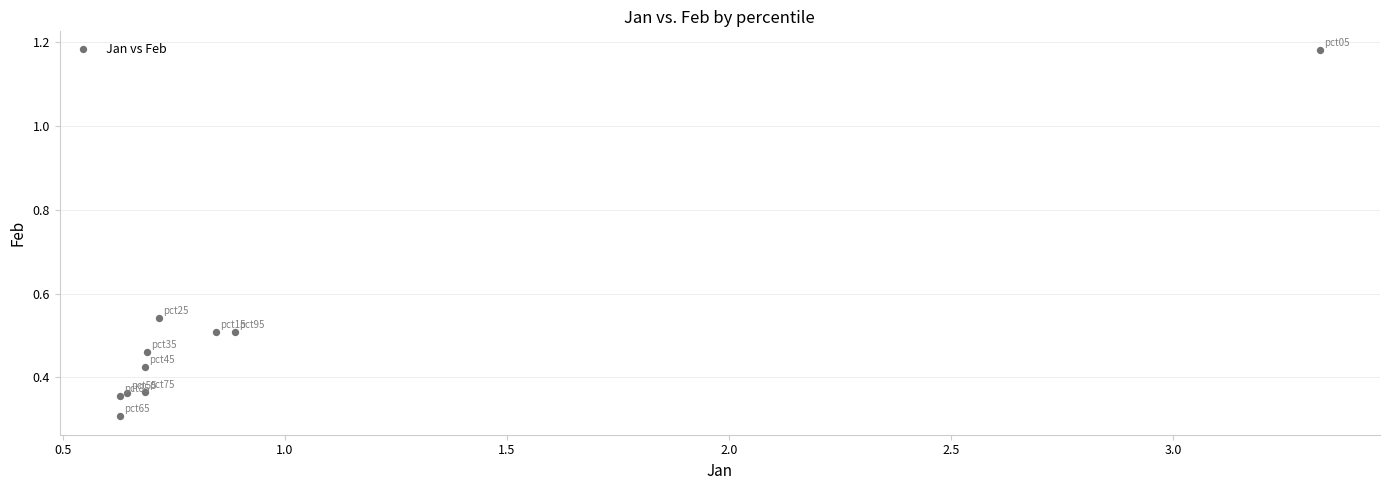

What Y value in the scatter plot is closest to 0?

0.3